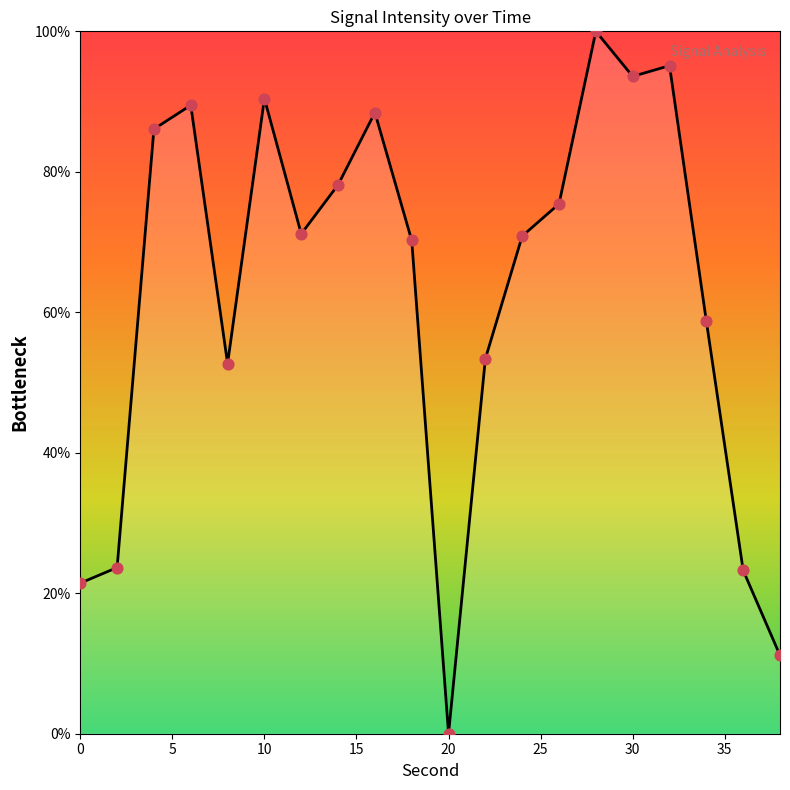

What is the difference between the maximum and minimum values?

100.0